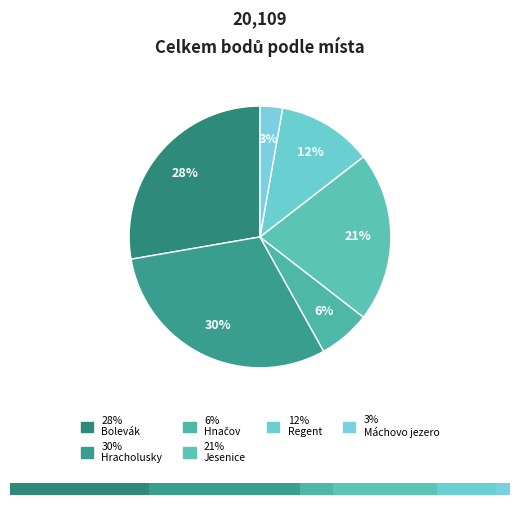

Is there any slice that represents more than half of the pie?

No